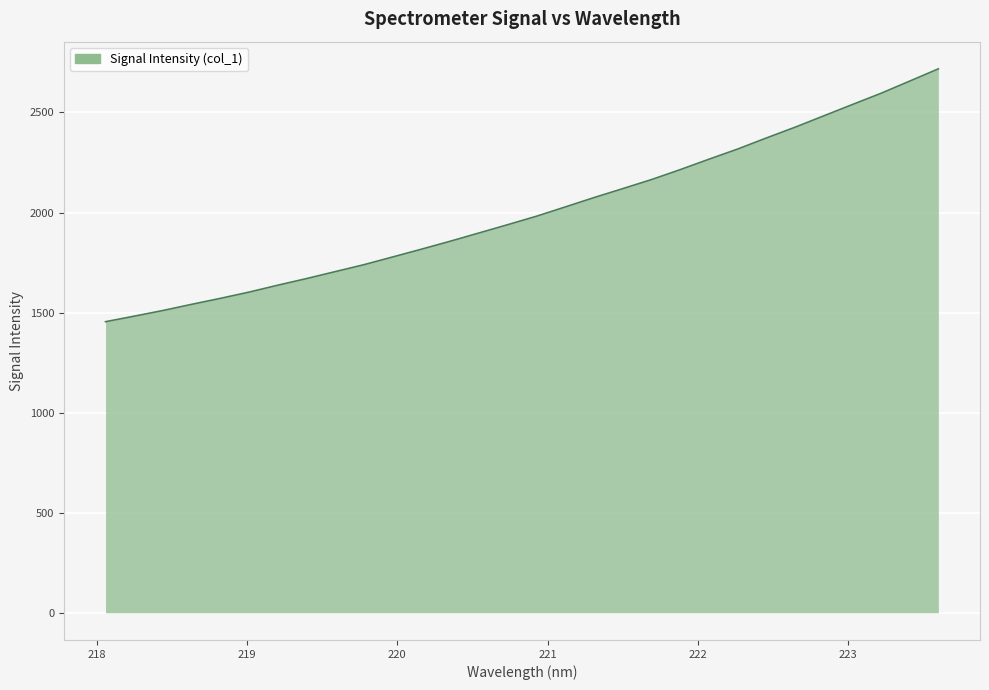

What is the difference between the maximum and minimum values?

1263.3